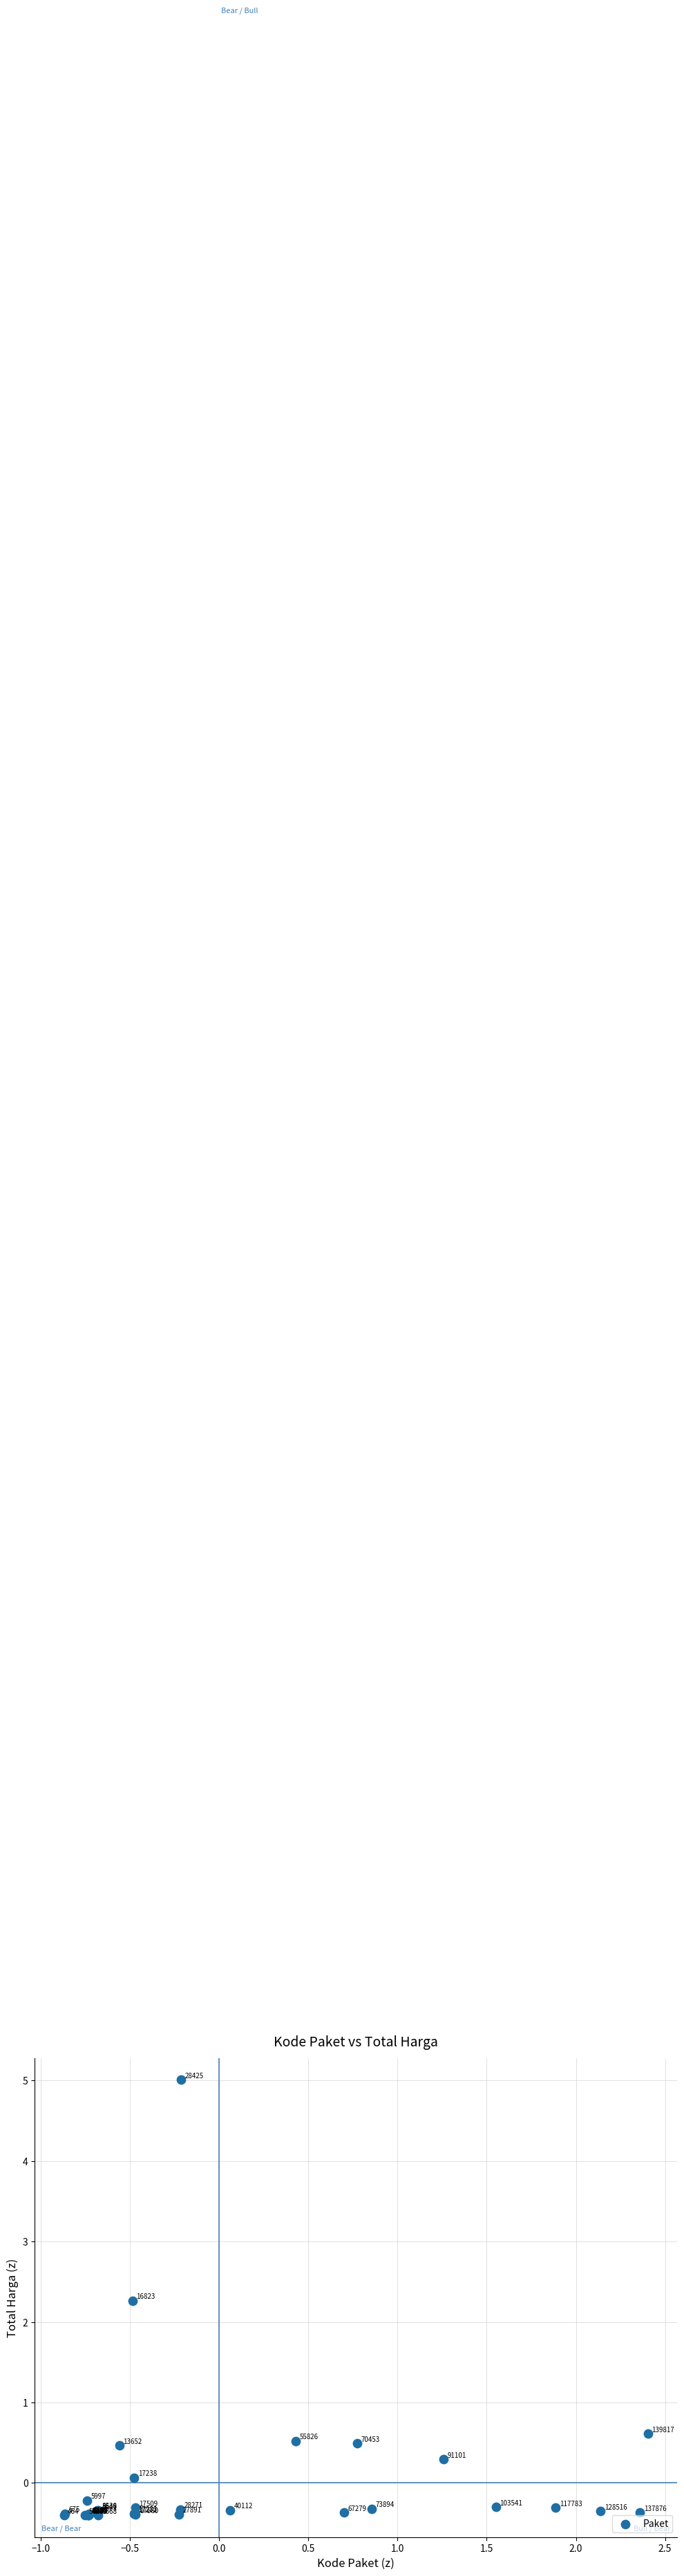

What Y value in the scatter plot is closest to 2?

2.3